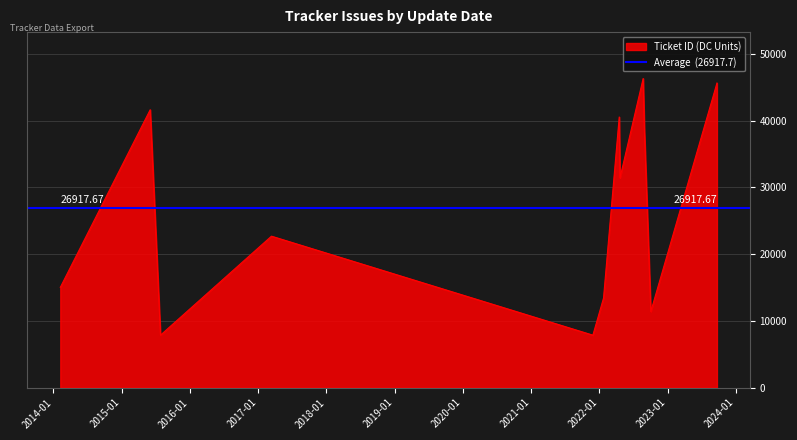

Reading left to right, extract all data points from this chart.

2014-02-07=15026	2015-06-03=41653	2015-07-28=7859	2017-03-13=22700	2021-11-27=7860	2022-01-23=13421	2022-04-17=40567	2022-04-21=31431	2022-08-23=46341	2022-08-29=39098	2022-10-03=11397	2023-09-22=45659